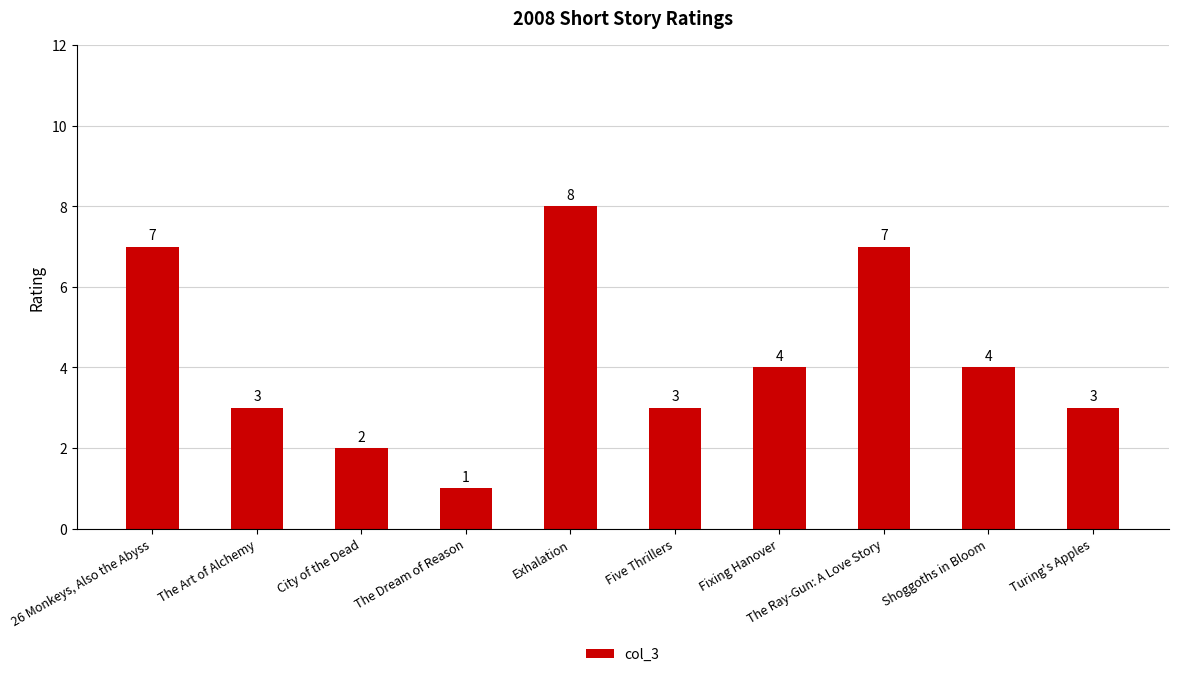

How many values are between 3 and 7?

7